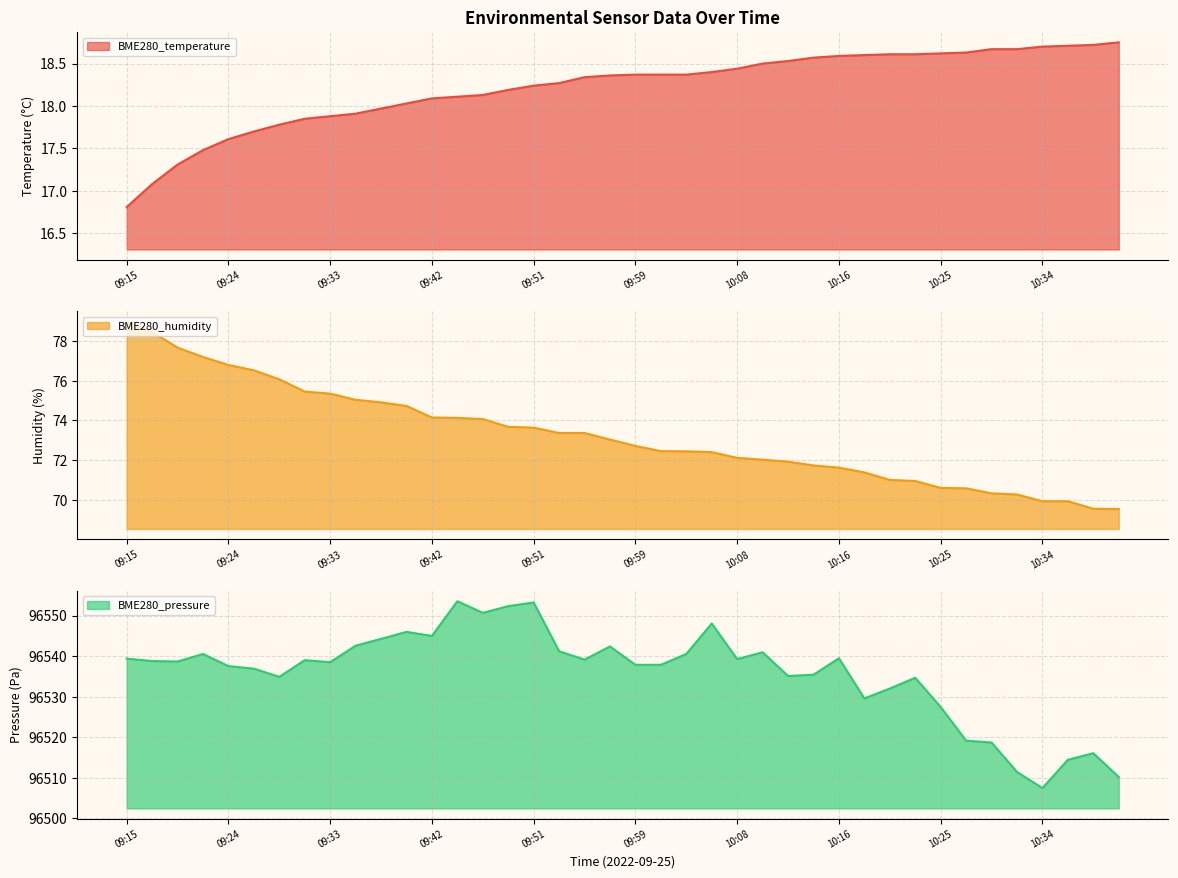

True or false: BME280_temperature and BME280_humidity cross at least once.

False